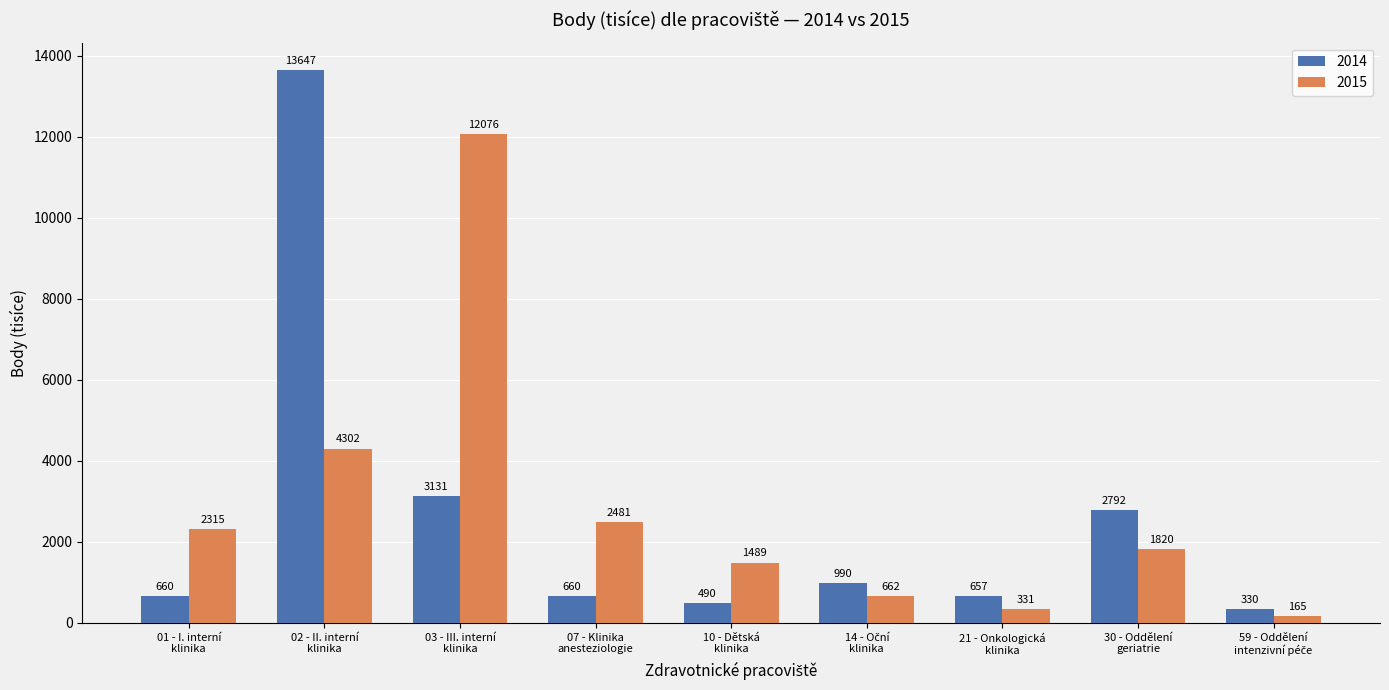

What are all the series names shown in the legend?

2014, 2015